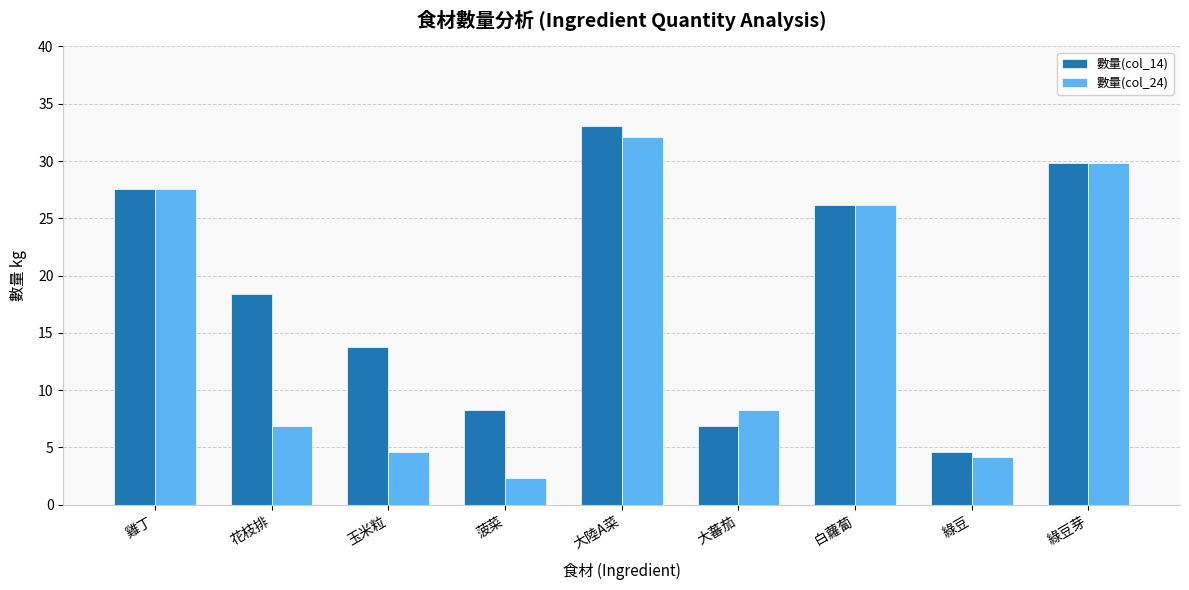

Between 菠菜 and 大陸A菜, which series saw the biggest shift?

數量(col_24)